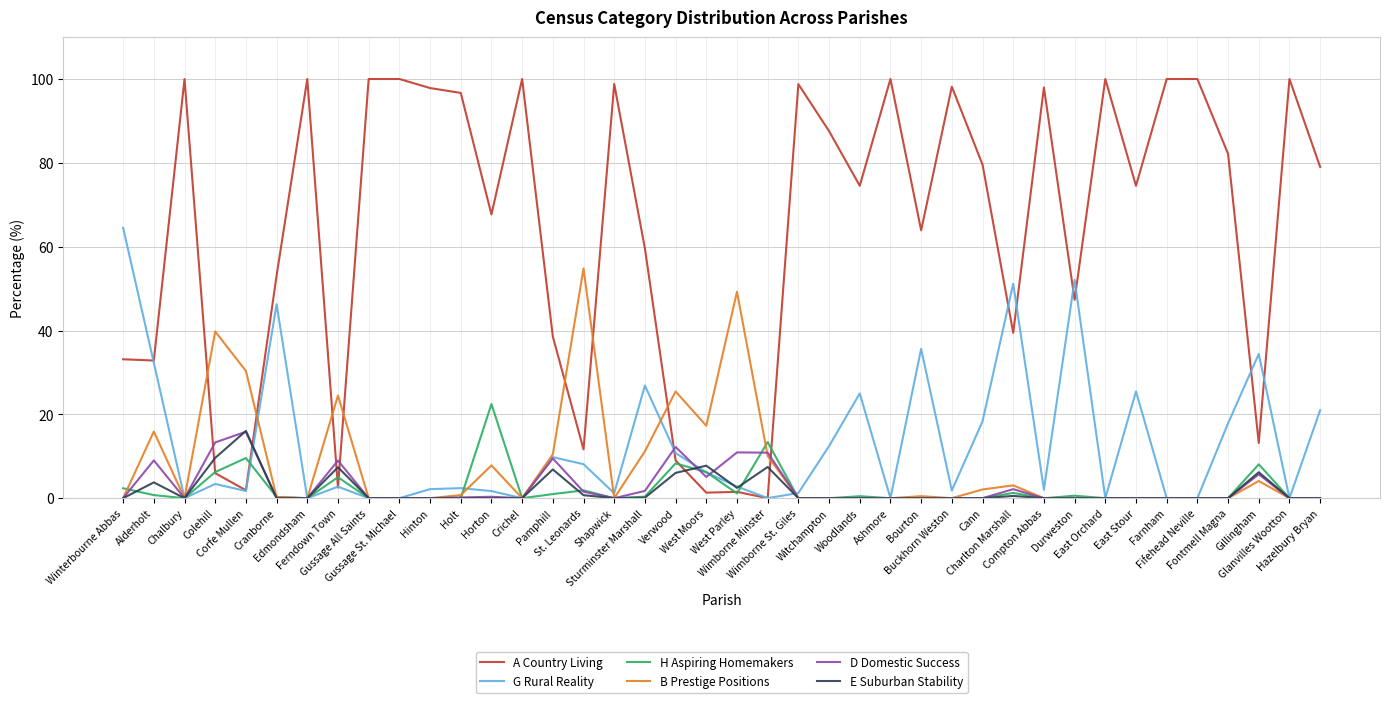

Which series has the widest spread of values?

A Country Living